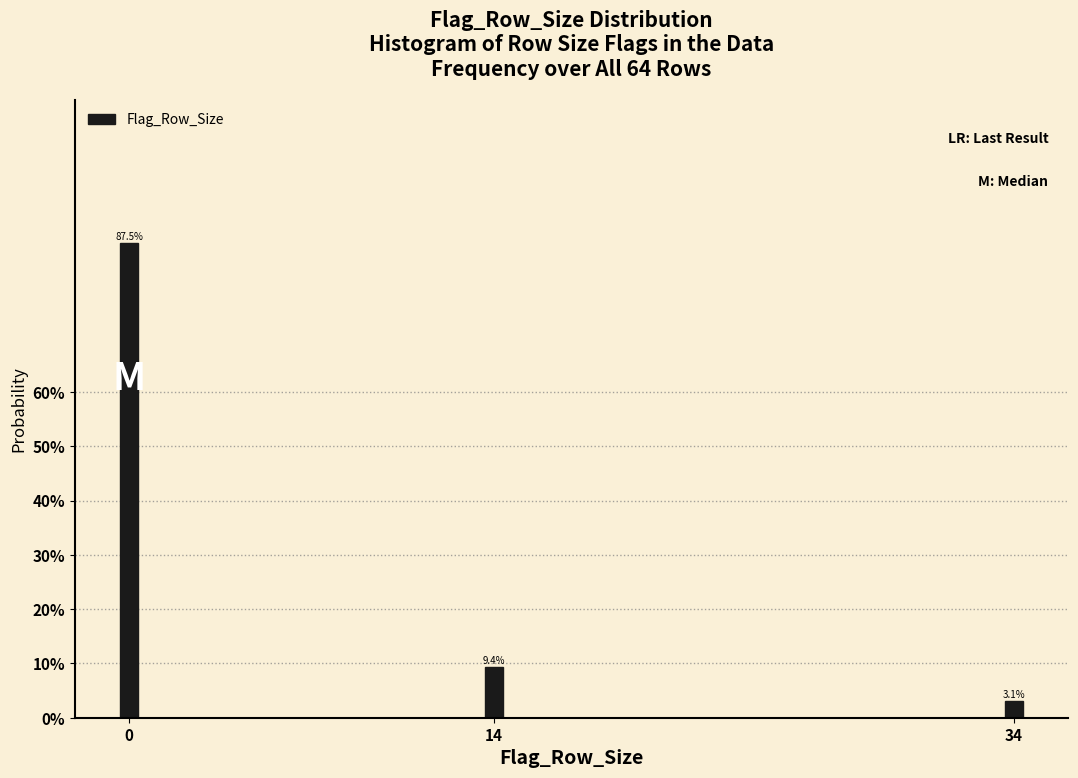

Are the bars horizontal?

No